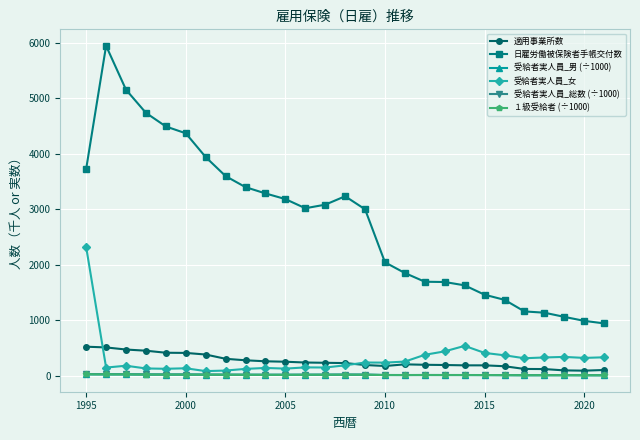

What are all the series names shown in the legend?

適用事業所数, 日雇労働被保険者手帳交付数, 受給者実人員_男 (÷1000), 受給者実人員_女, 受給者実人員_総数 (÷1000), １級受給者 (÷1000)